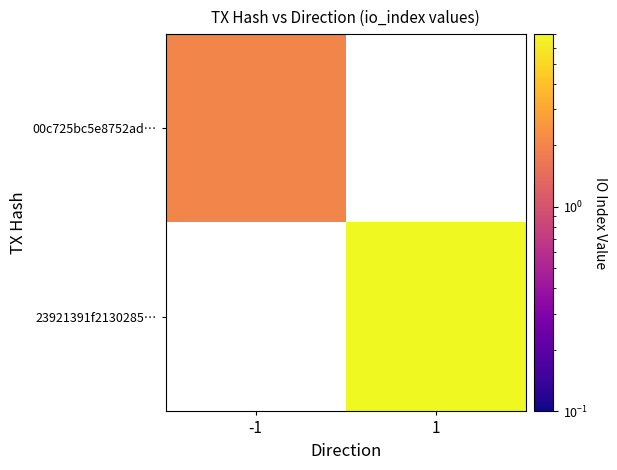

How many data points does each series have?

2